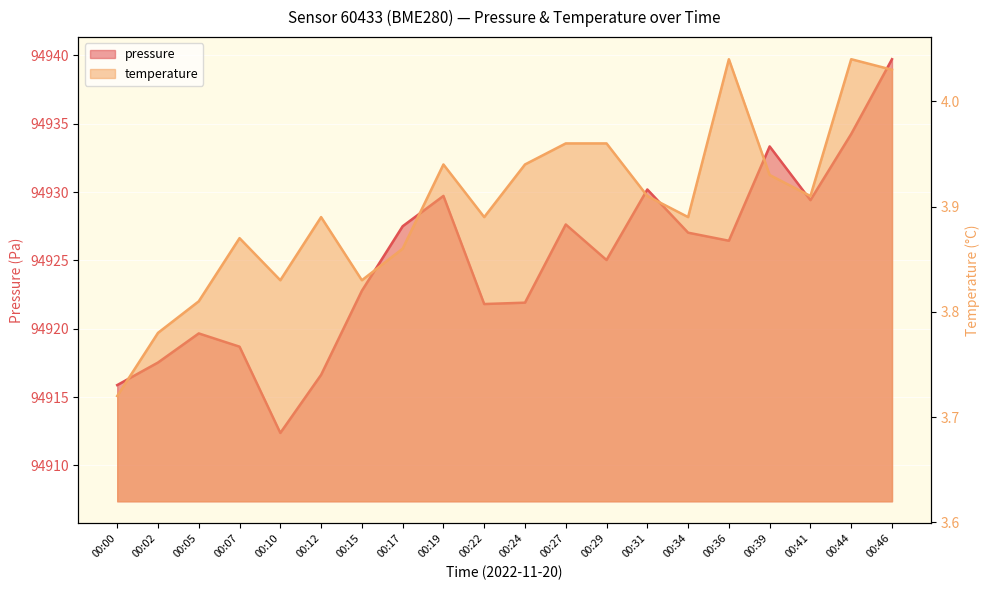

What is the smallest value displayed?

3.7